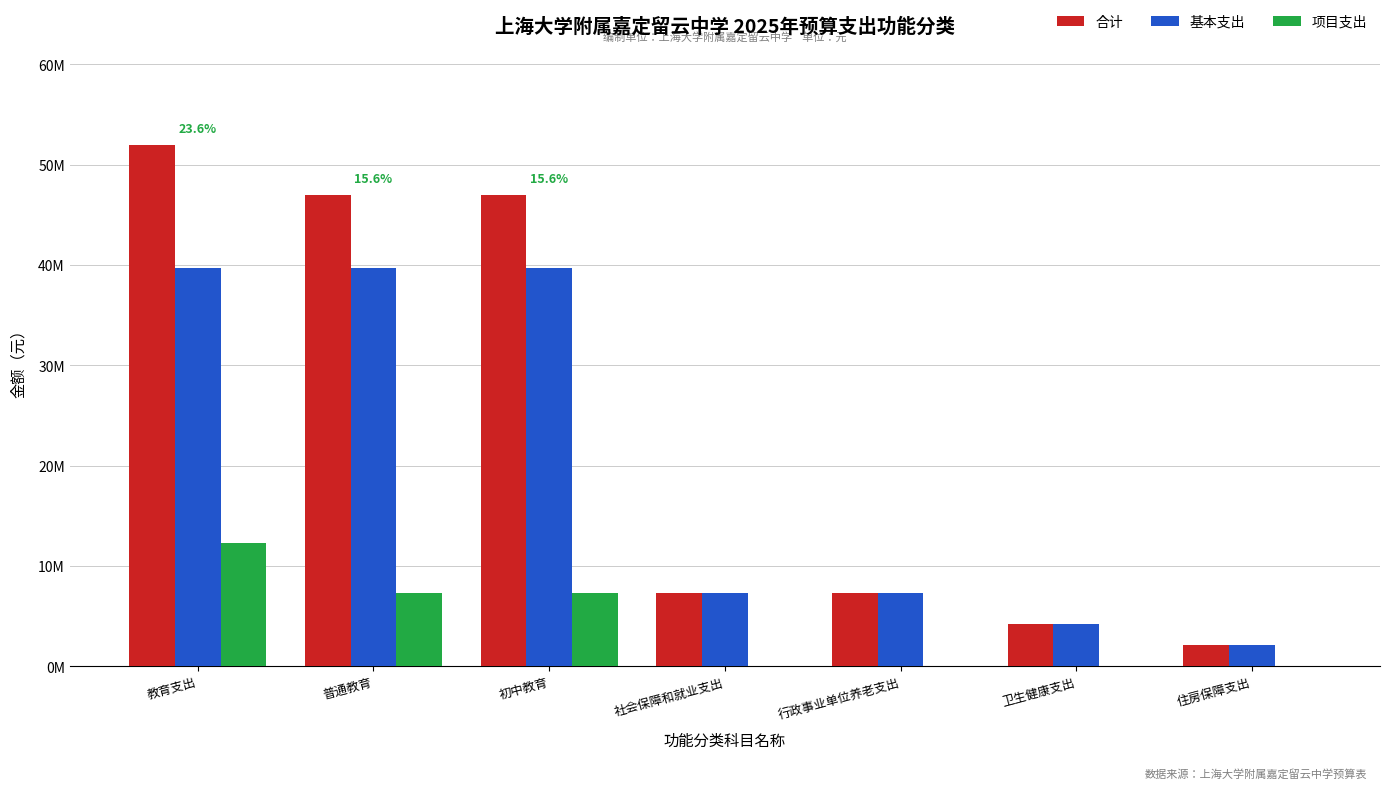

What are all the series names shown in the legend?

合计, 基本支出, 项目支出